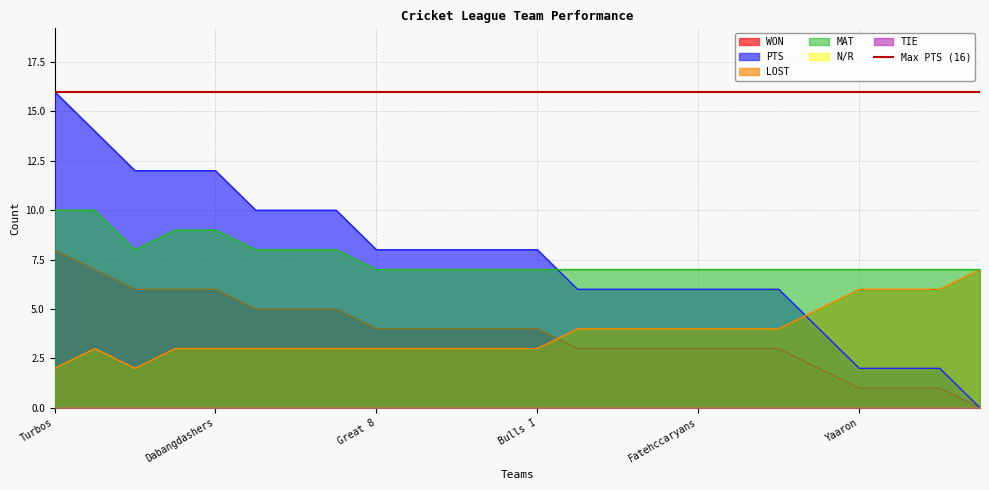

How many intersections are there between LOST and WON?

1